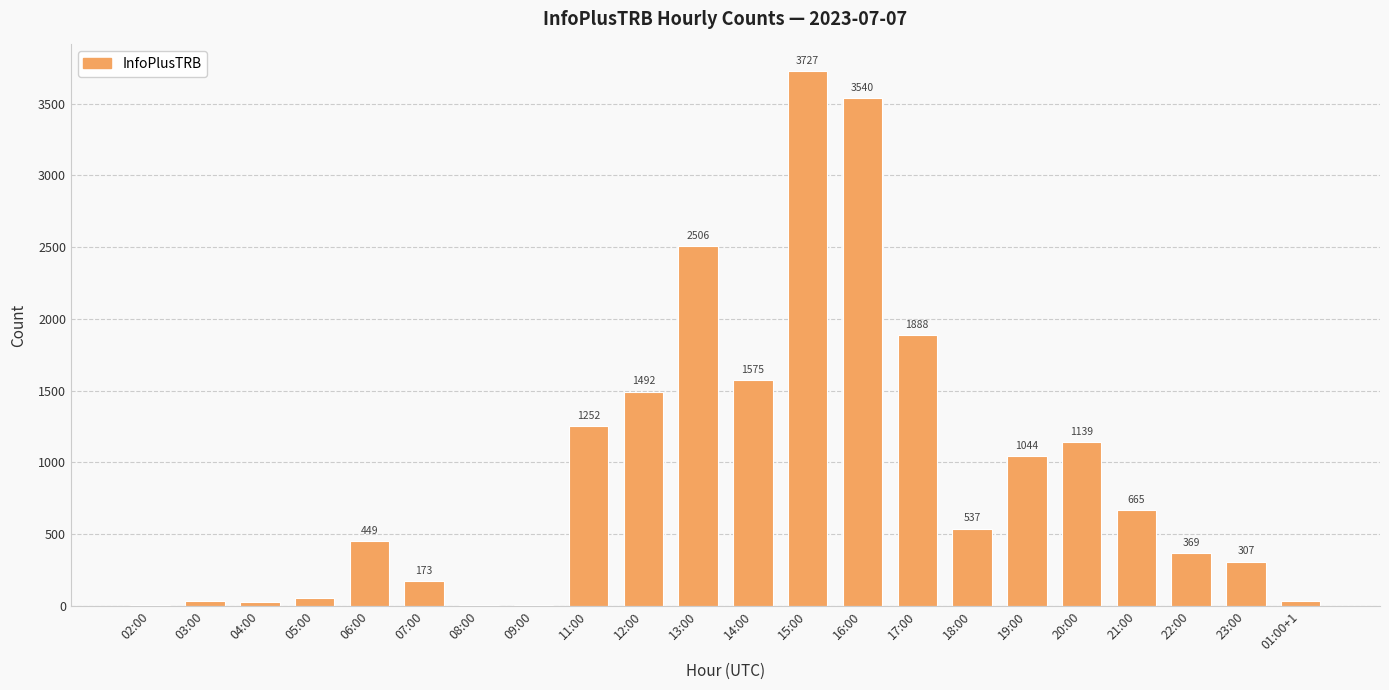

What is the greatest value displayed?

3727